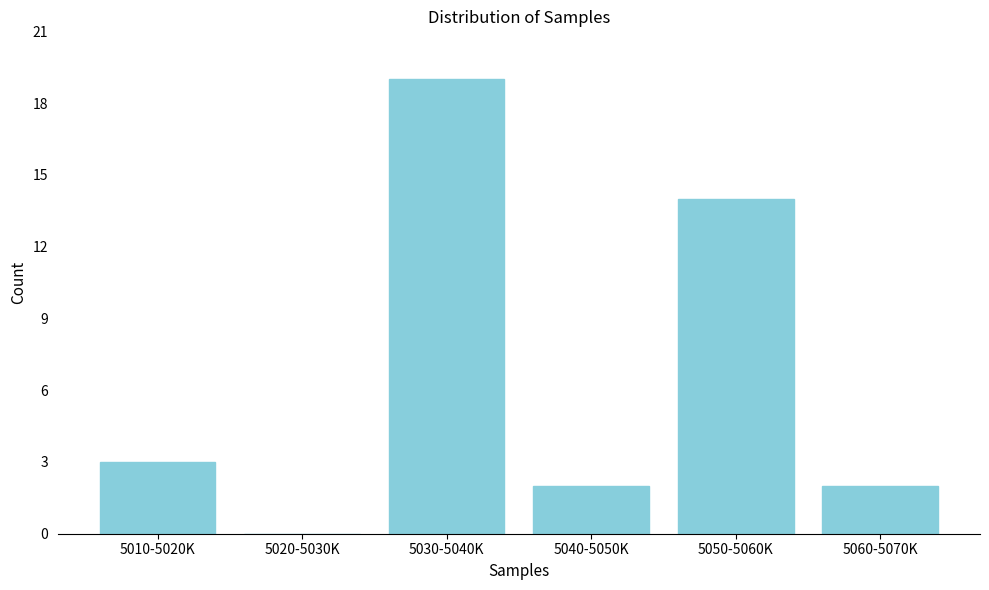

Reading left to right, what are all the values shown in this chart?

5010-5020K=3	5020-5030K=0	5030-5040K=19	5040-5050K=2	5050-5060K=14	5060-5070K=2